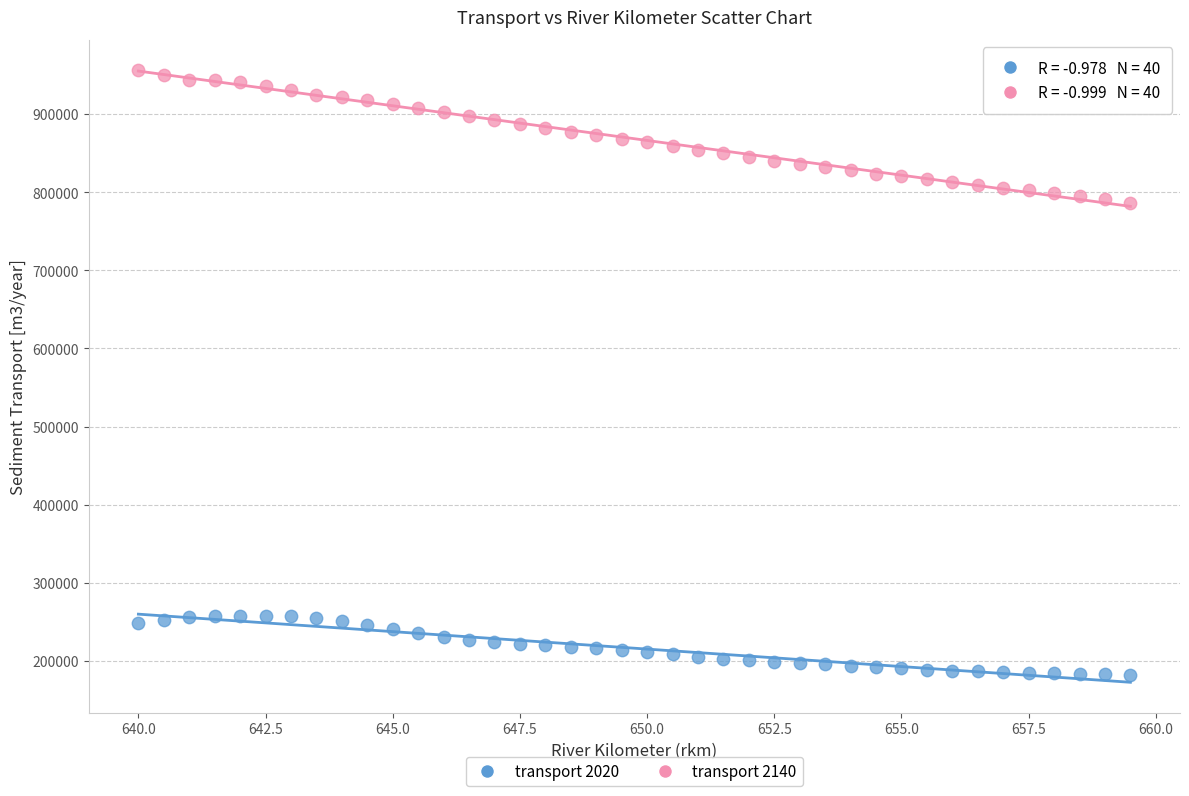

Across all data points, what is the range of X values (max minus min)?

19.5